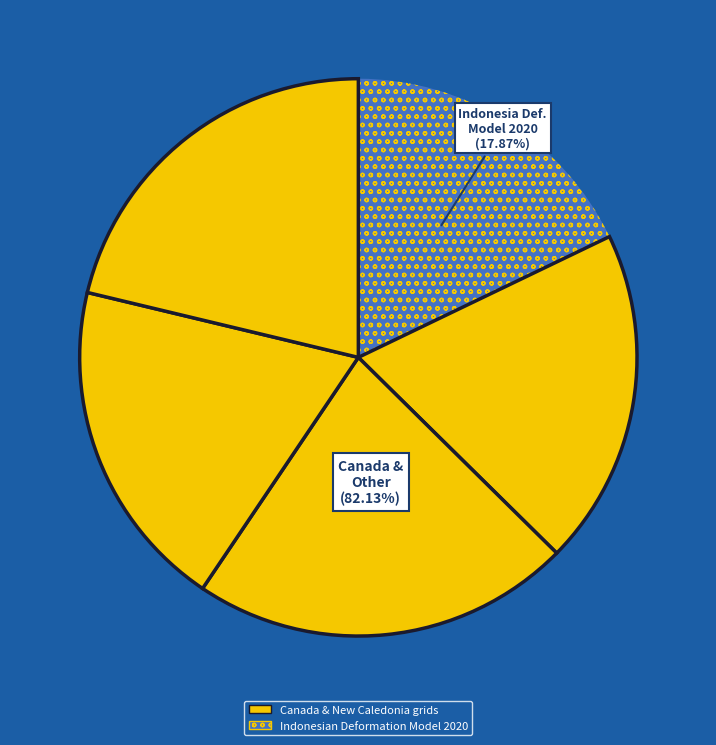

The New Caledonia velocity model 2015 slice represents 13% of the pie. True or false?

False